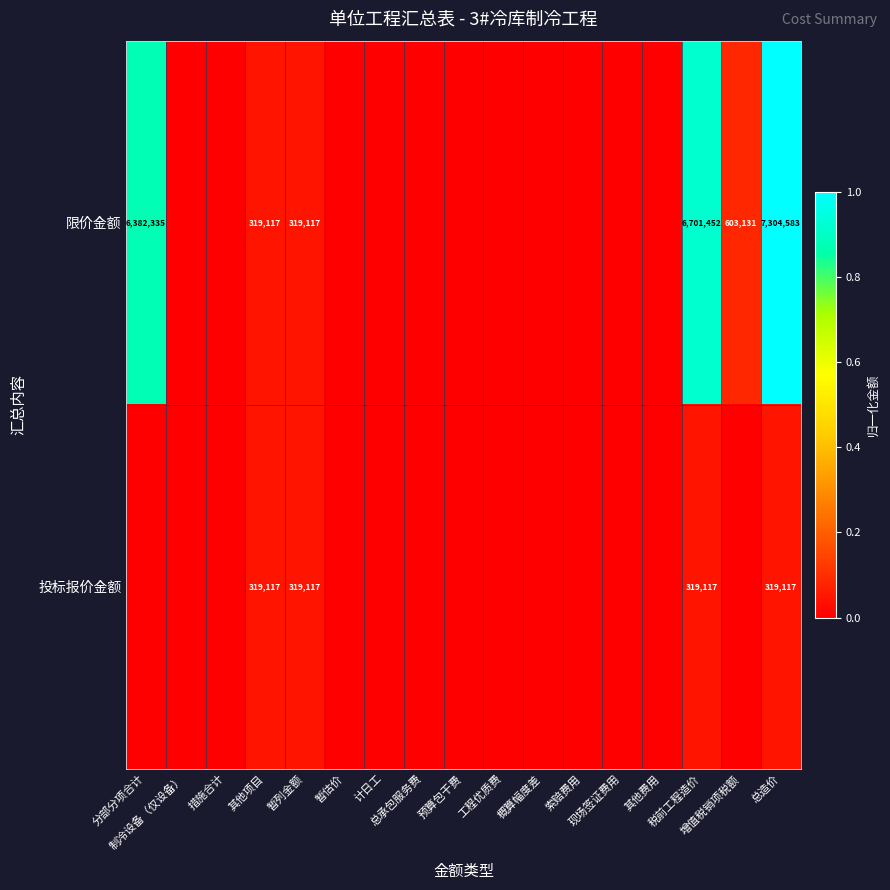

True or false: 限价金额 has a value of -0.7 at 制冷设备（仅设备）.

False